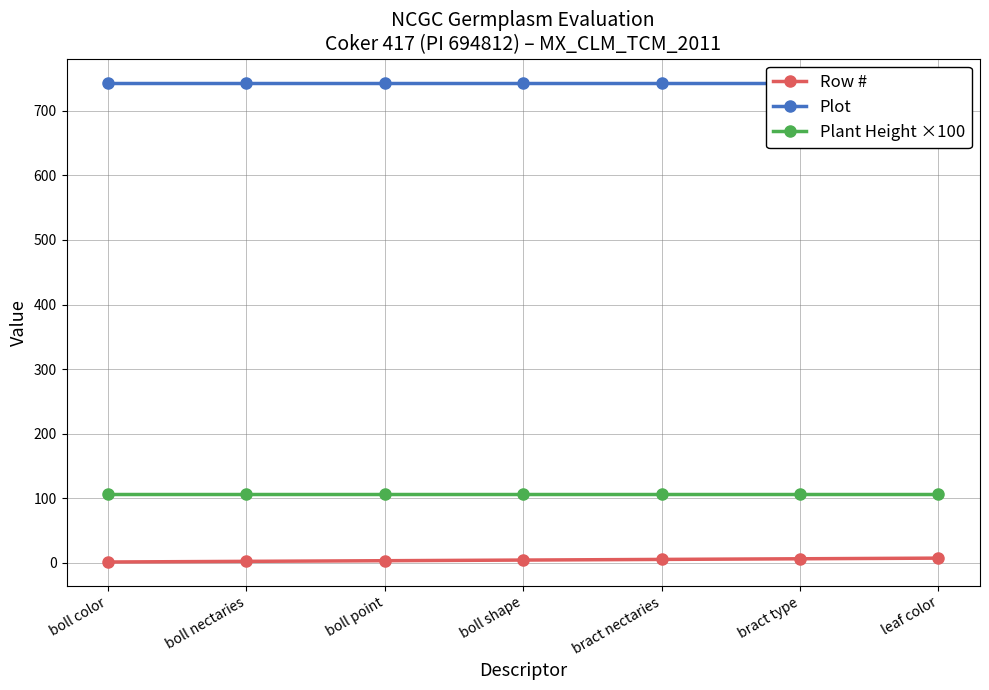

At how many categories does at least one series exceed 186?

7